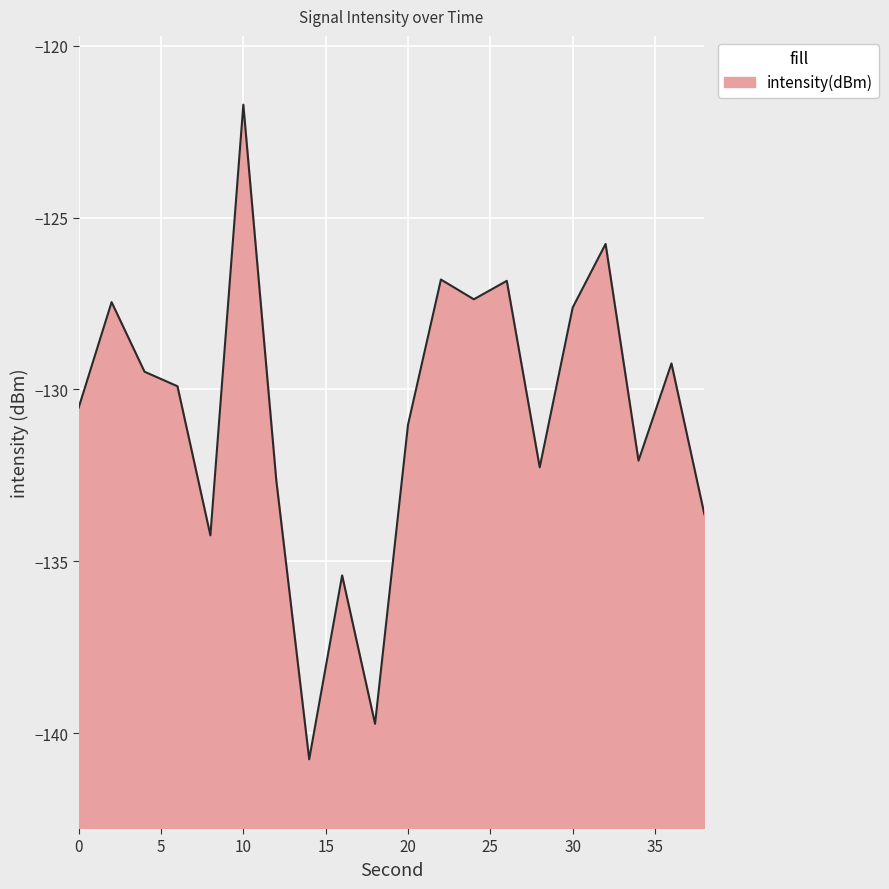

What is the value of the 11th point from the left?

-131.0